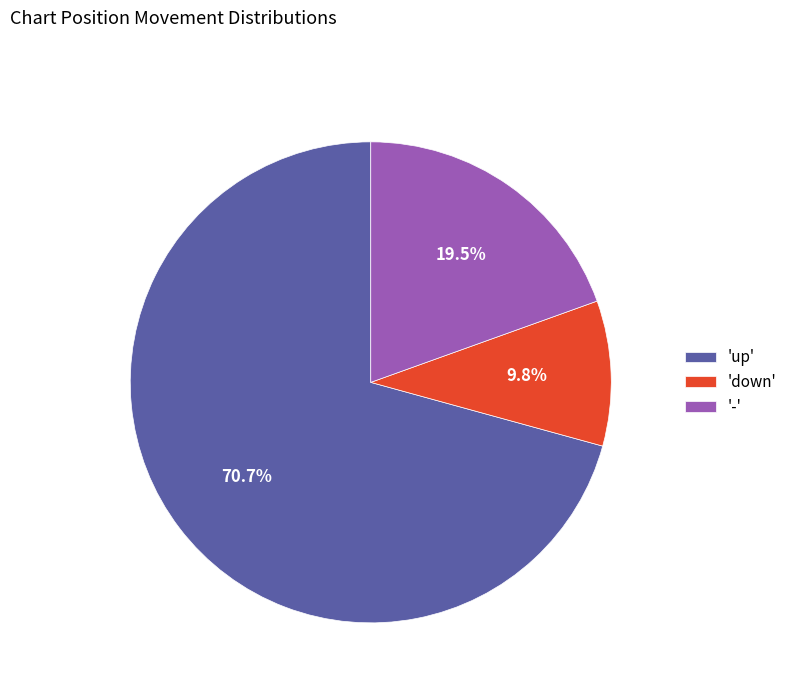

Rank the categories by value from highest to lowest.

'up', '-', 'down'